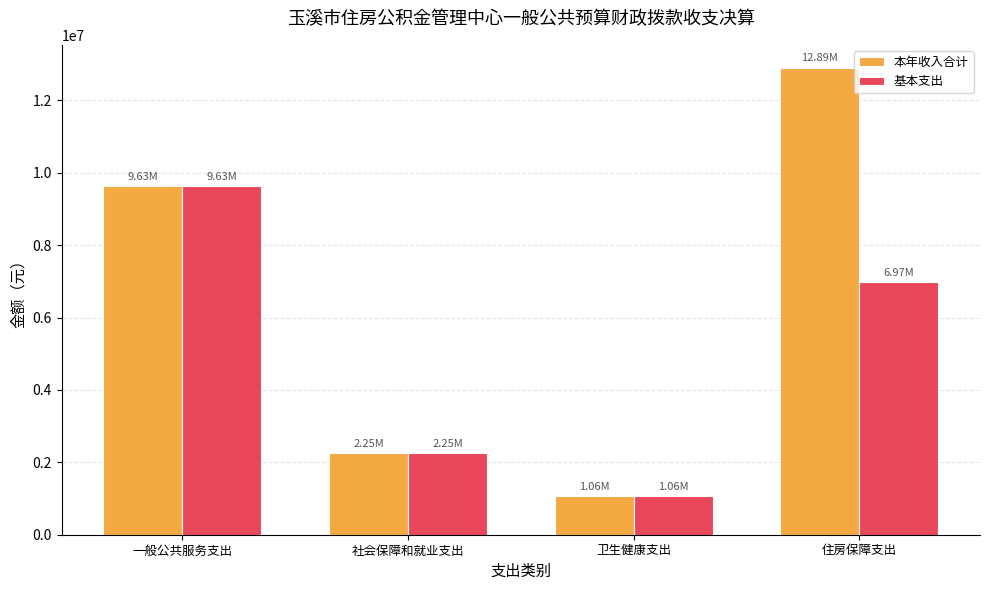

Which category has the lowest value across all series?

卫生健康支出